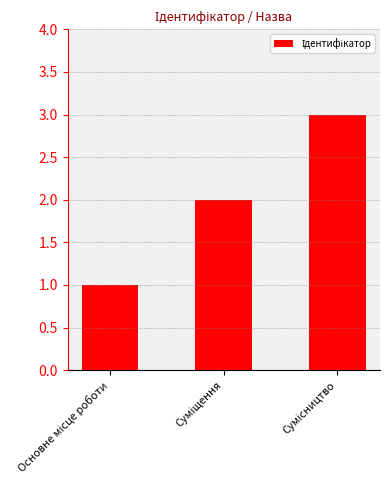

What is the sum of all values?

6